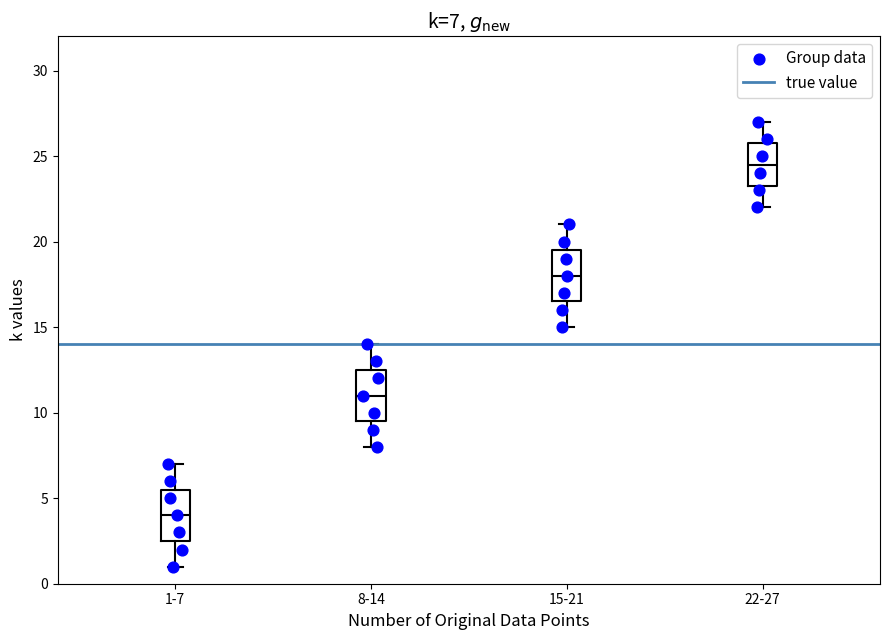

Which box has the highest median line?

22-27